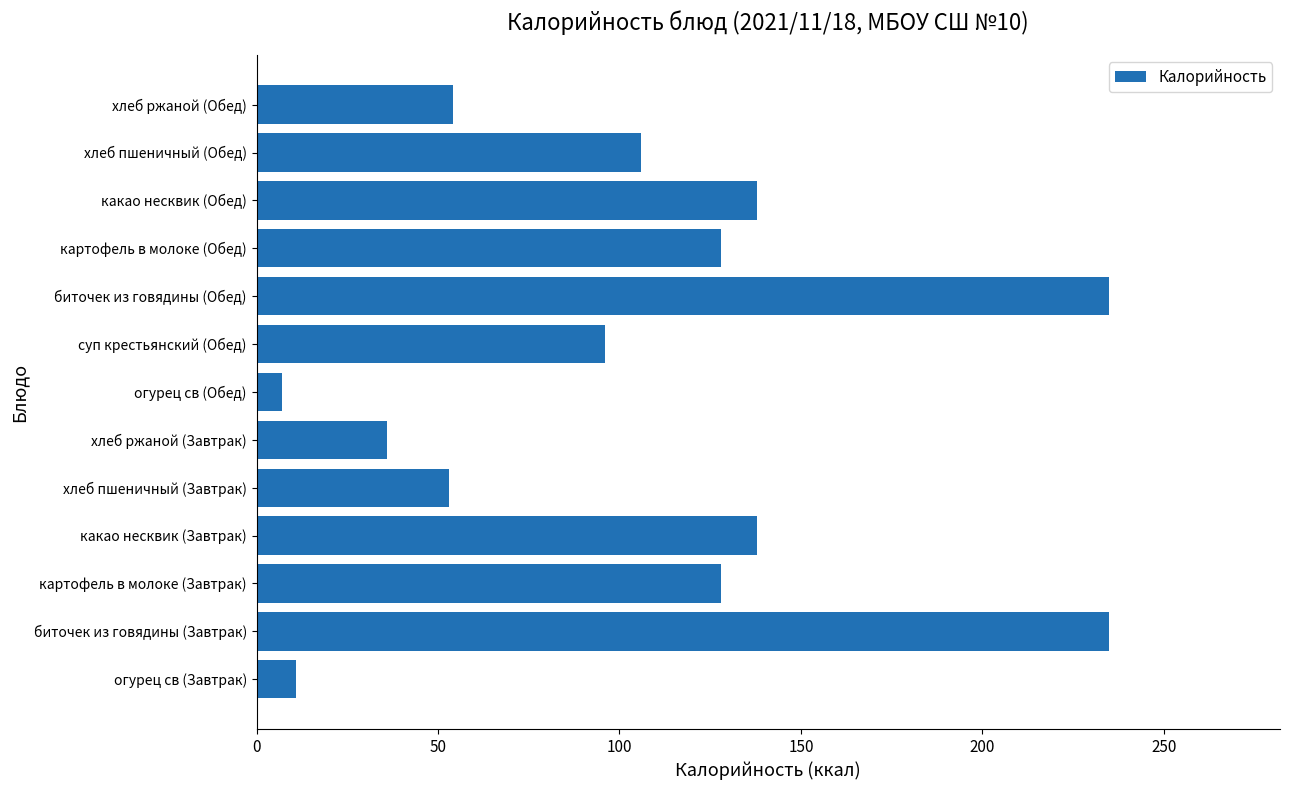

At which category does the chart reach its minimum across all series?

огурец св (Обед)